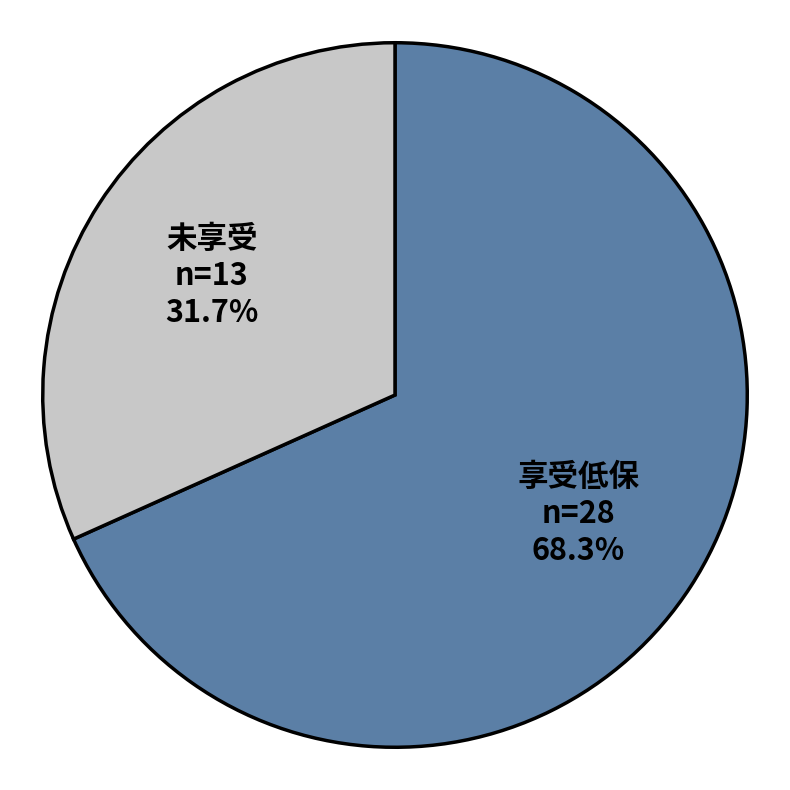

Is there a majority slice in this chart?

Yes